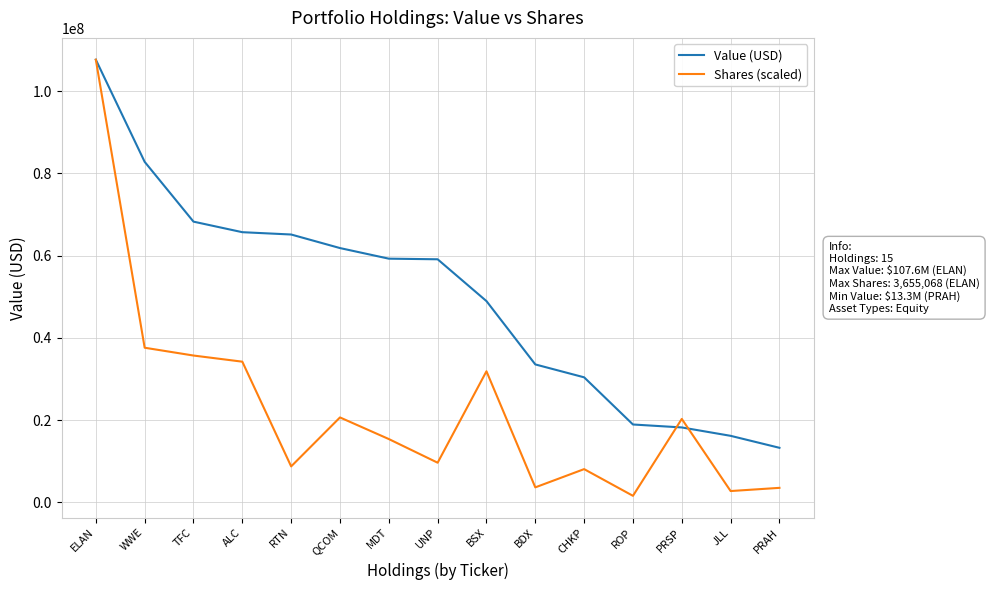

Which category has the lowest value in the Shares (scaled) series?

ROP